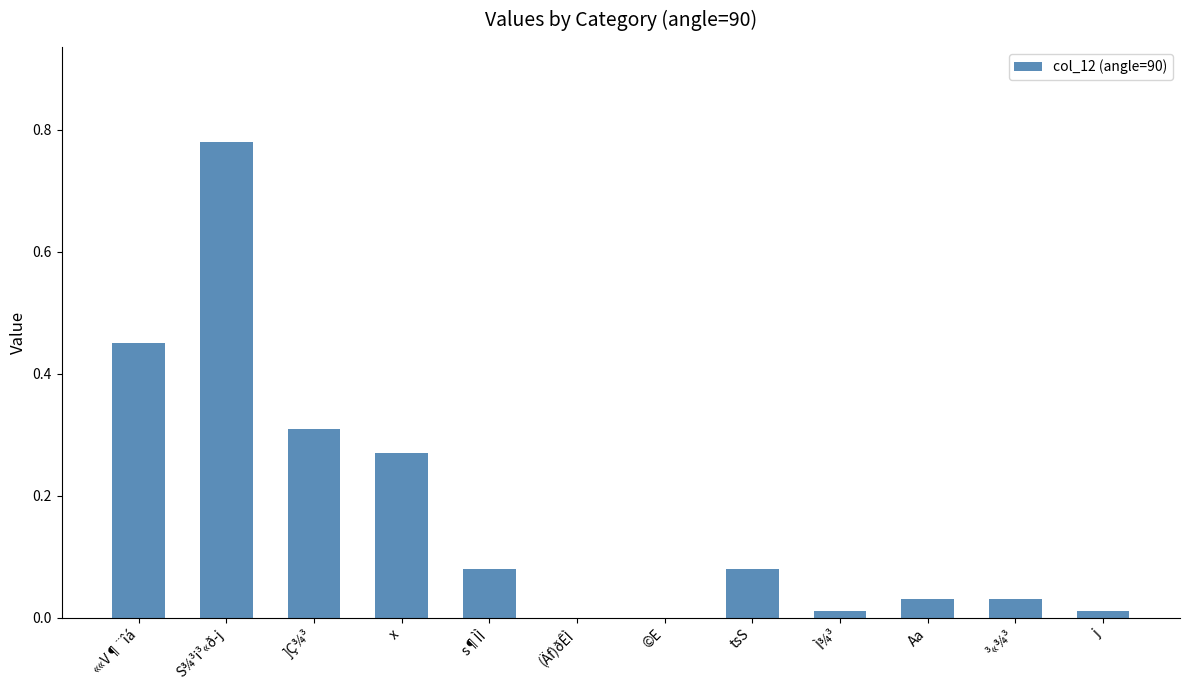

What is the change in value from ««V¶¨îá to Aa?

-0.4